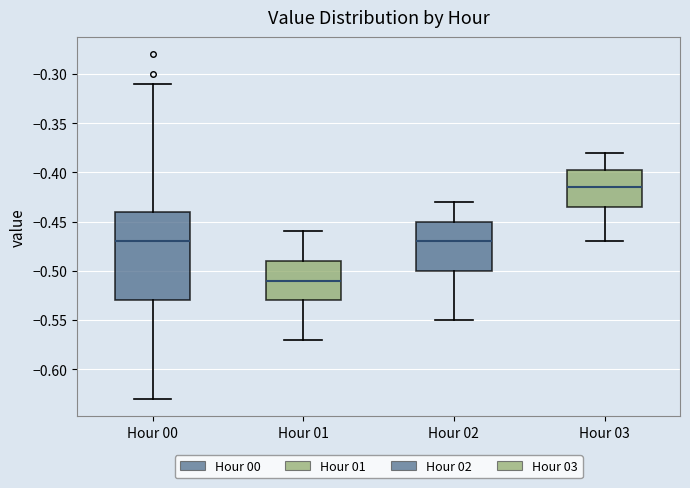

Where does the upper whisker of the box for Hour 02 end on the y-axis? The values are not printed on the chart, so give them approximately, as read against the axis.

-0.430